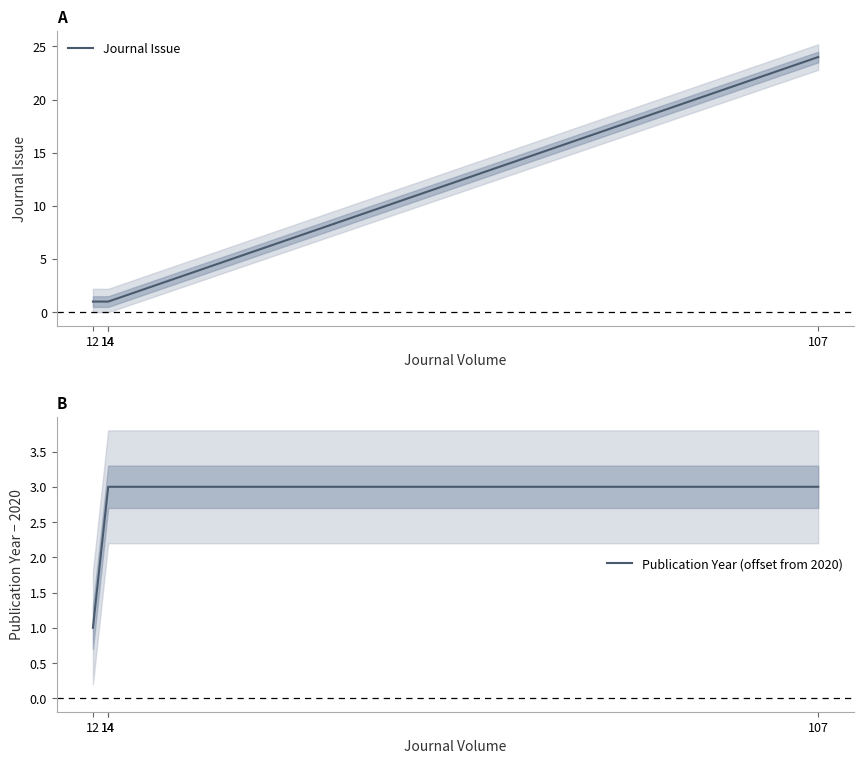

Which series changed the most between 14 and 107?

Journal Issue